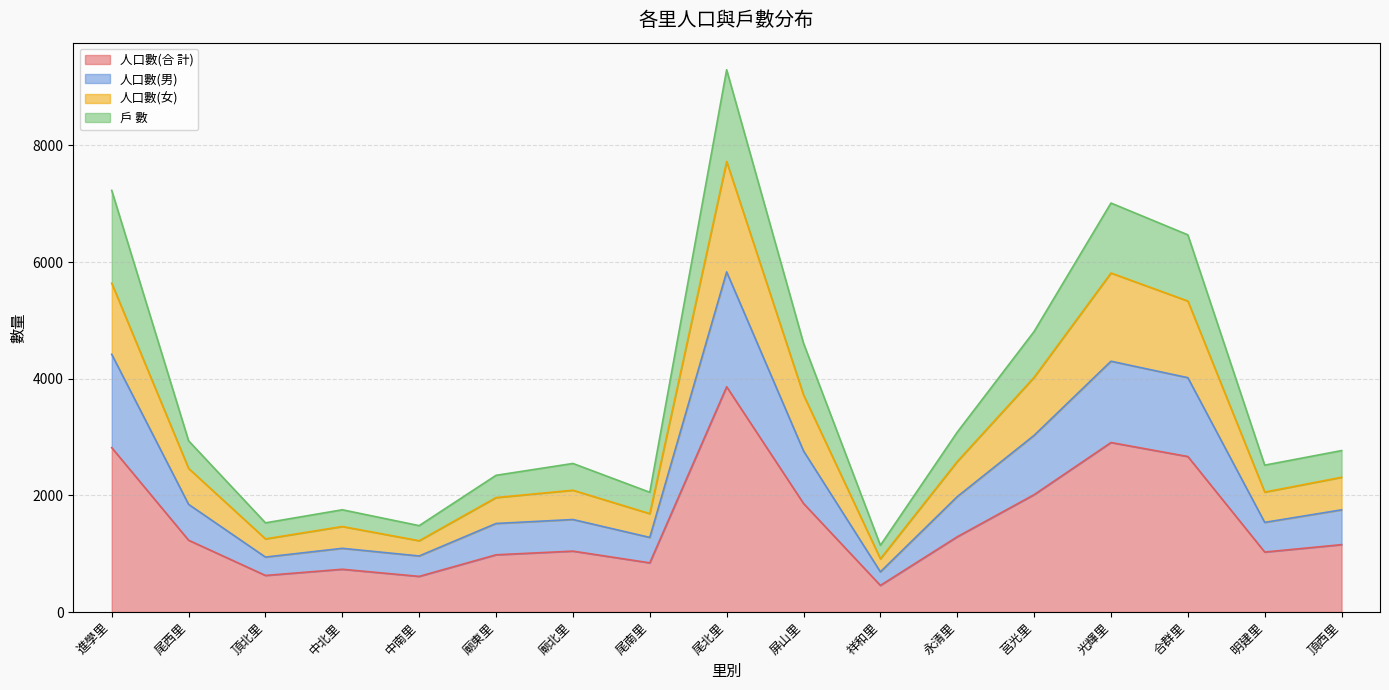

How many data points in 人口數(女) are above 2310?

8